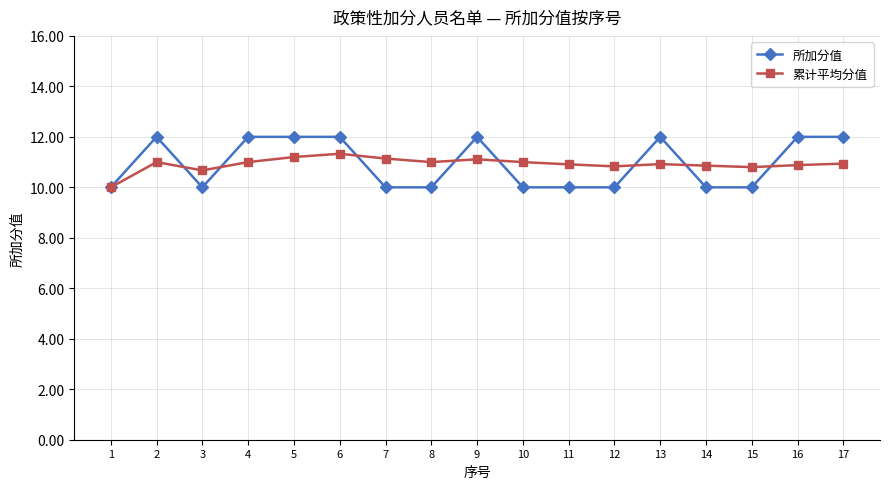

What is the value of the 所加分值 point at the 4th from the left?

12.0